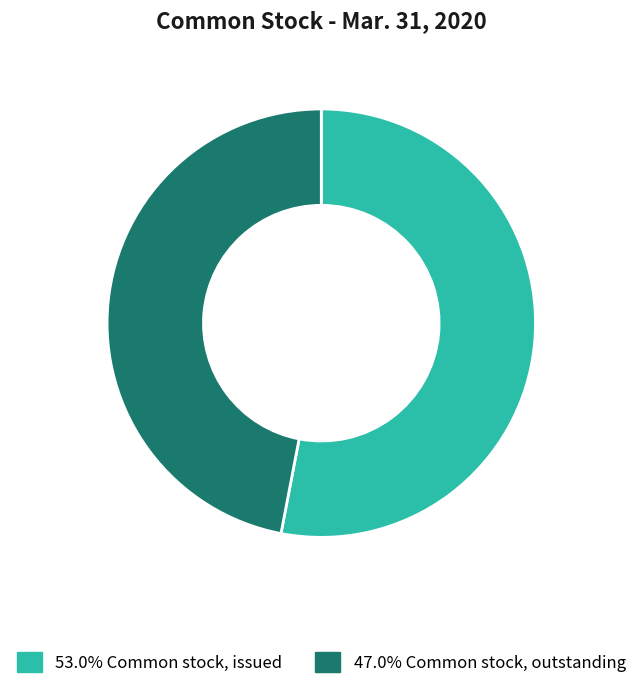

Combined, do 53.0% Common stock, issued and 47.0% Common stock, outstanding account for over 50%?

Yes